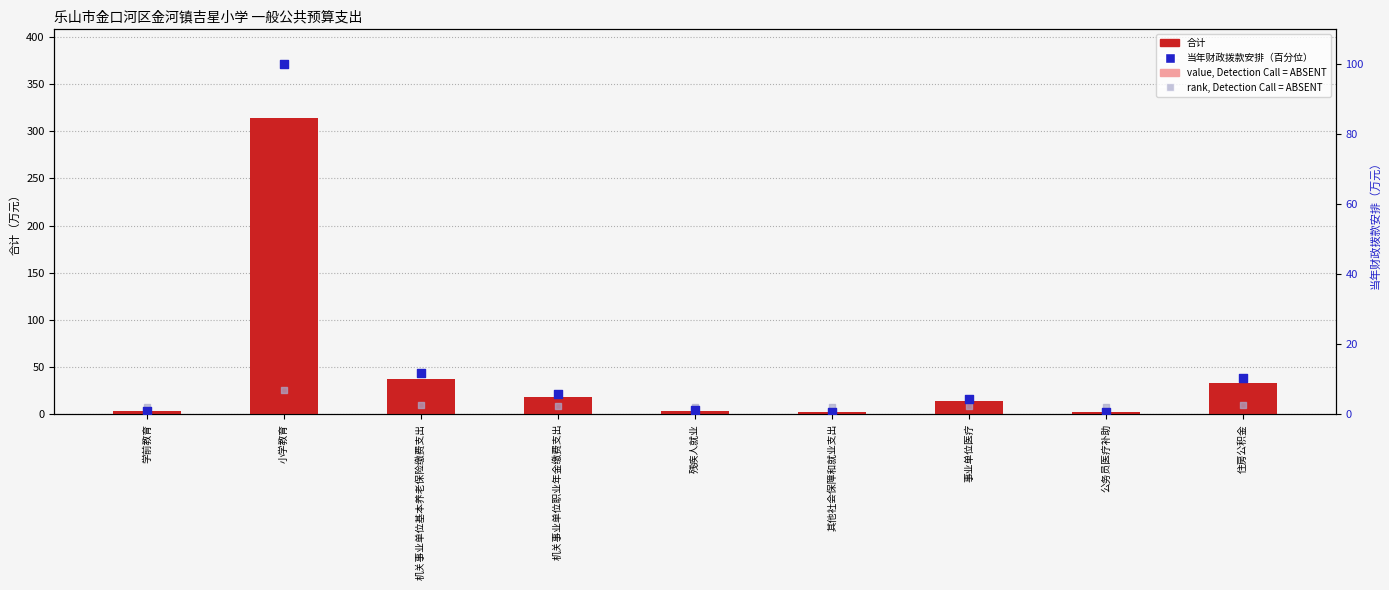

Which series has the widest spread of Y values?

合计